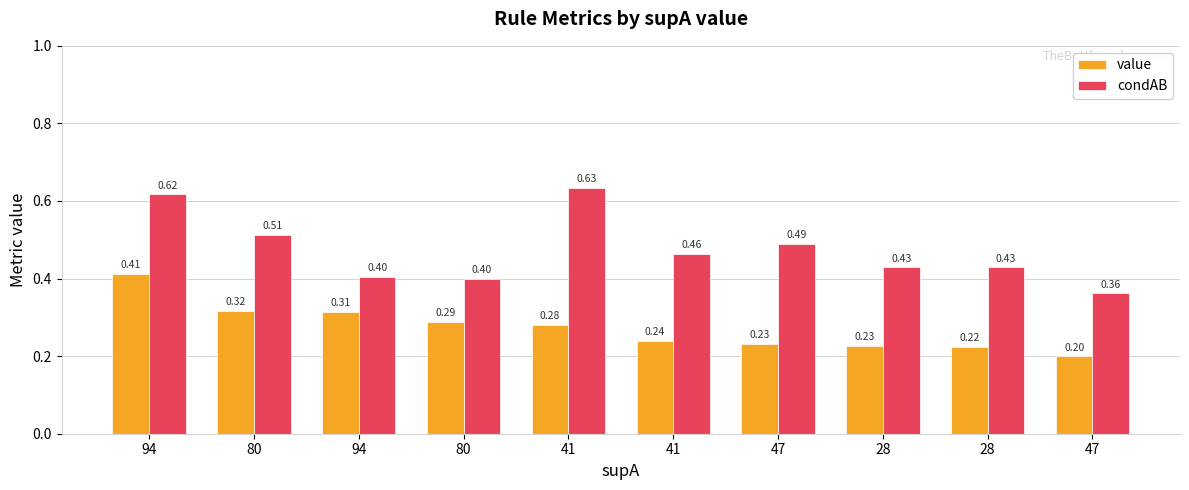

Which series has the largest total across all categories?

condAB